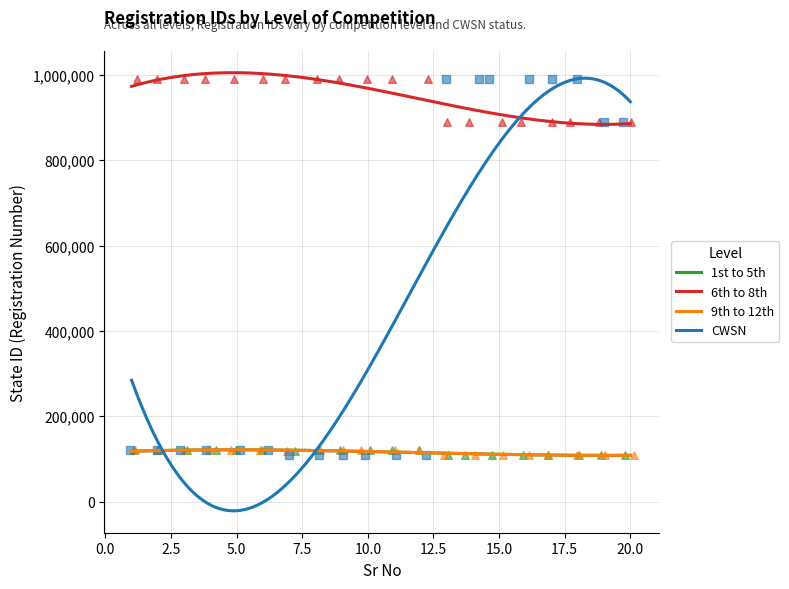

At how many categories does at least one series exceed 300793?

20